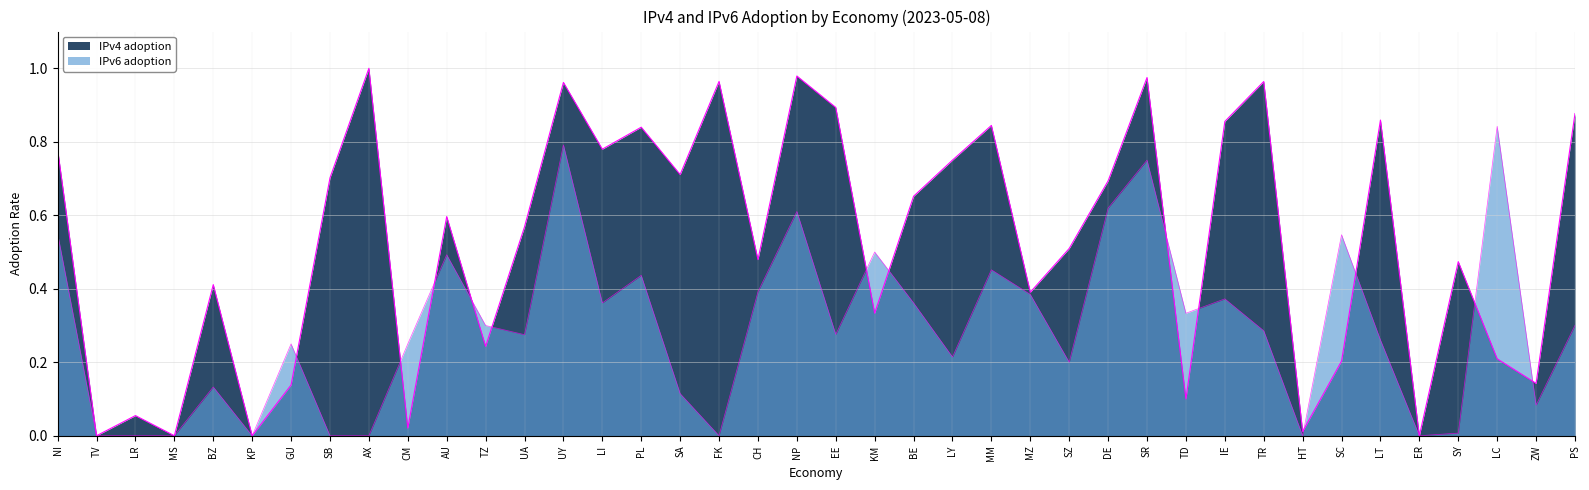

The value of IPv6 adoption at NP is 0.1. True or false?

False